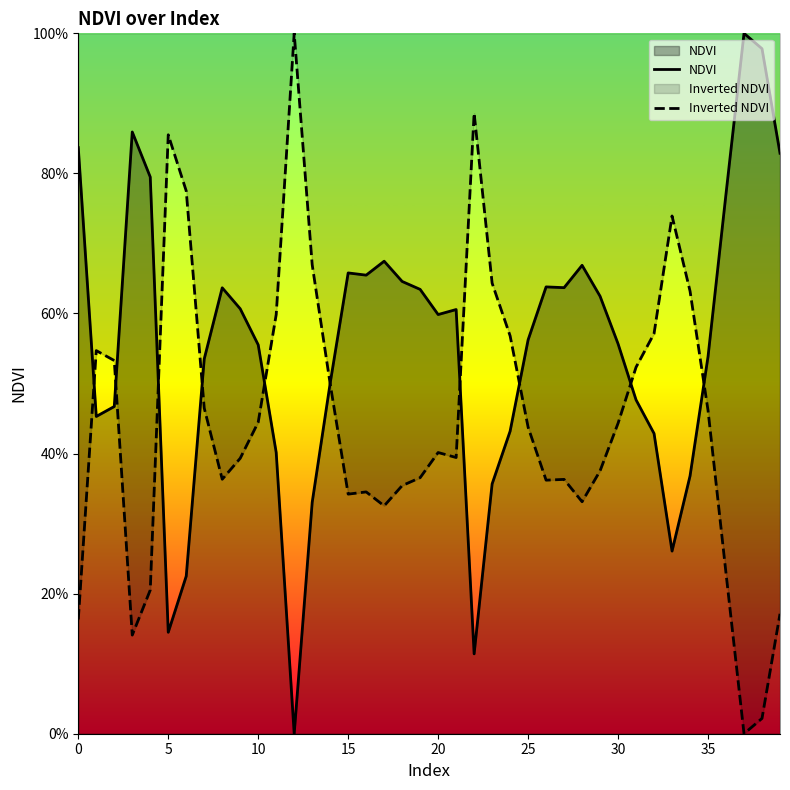

Between 12 and 10, which is larger?

10